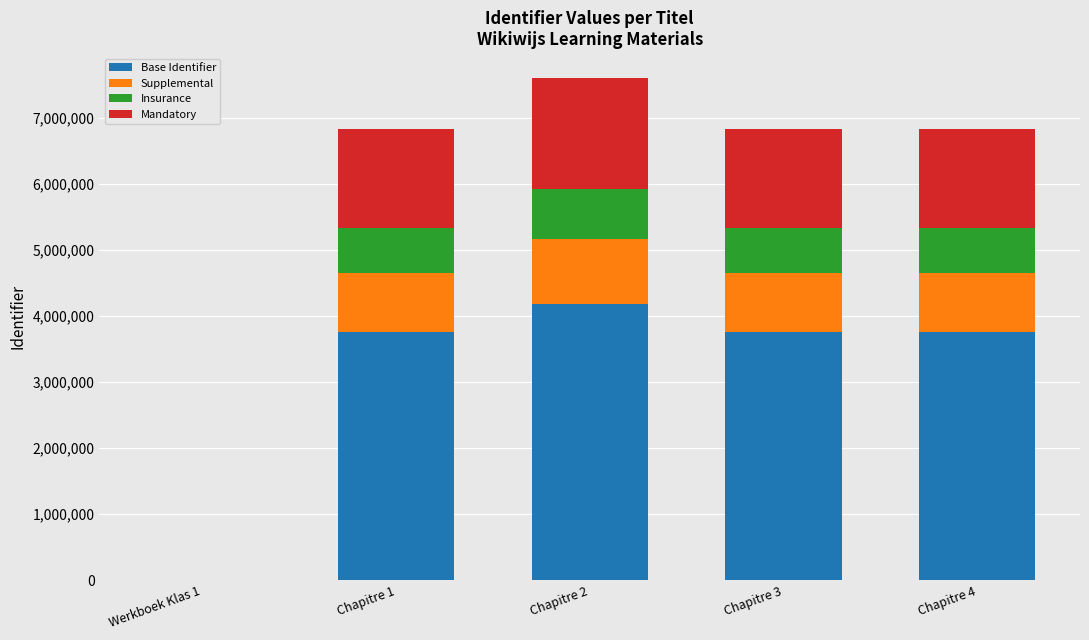

At which category is the sum across all series the highest?

Chapitre 2